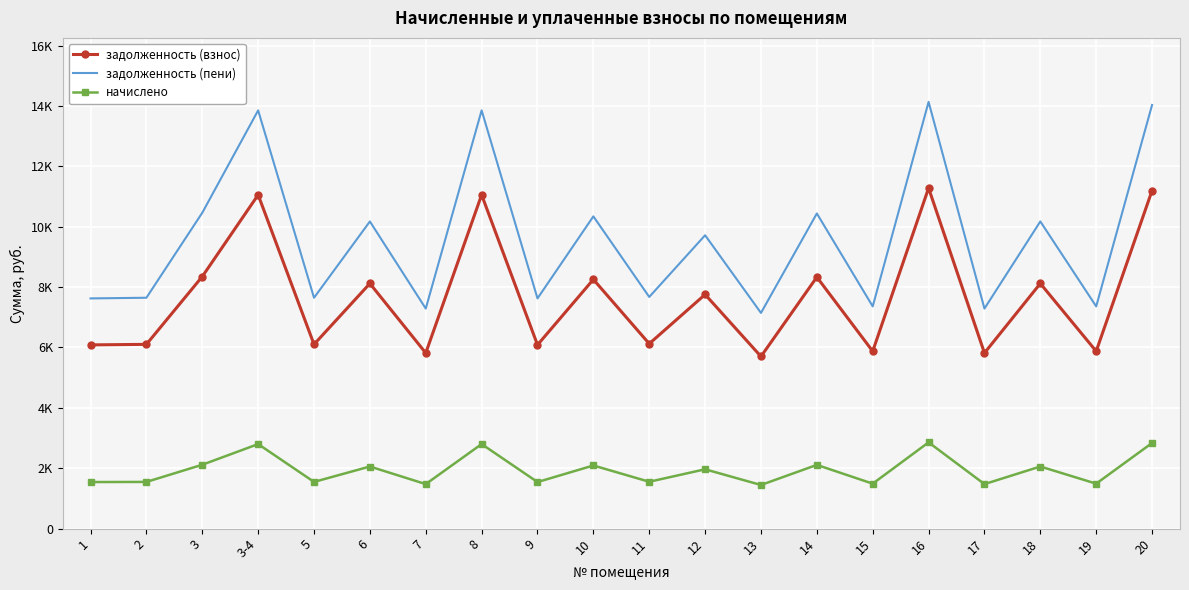

Is the value of задолженность (взнос) at 12 greater than the value of задолженность (пени) at 6?

No